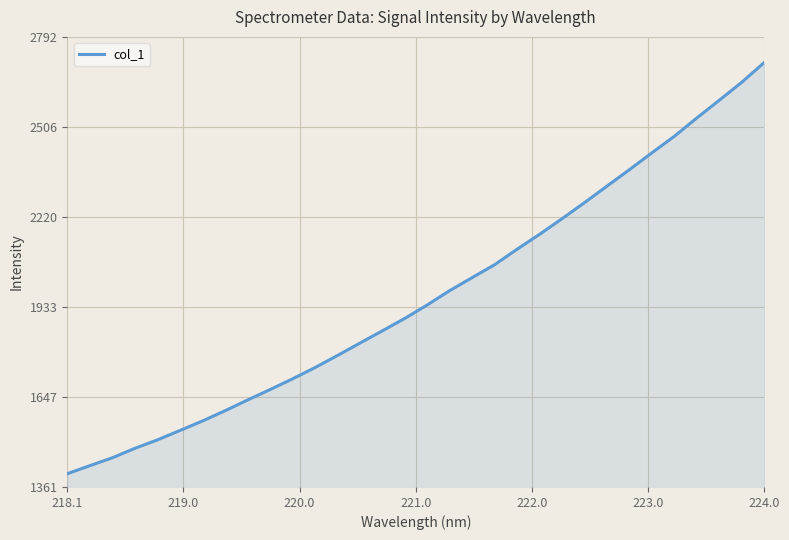

What is the minimum value shown in the chart?

1402.8